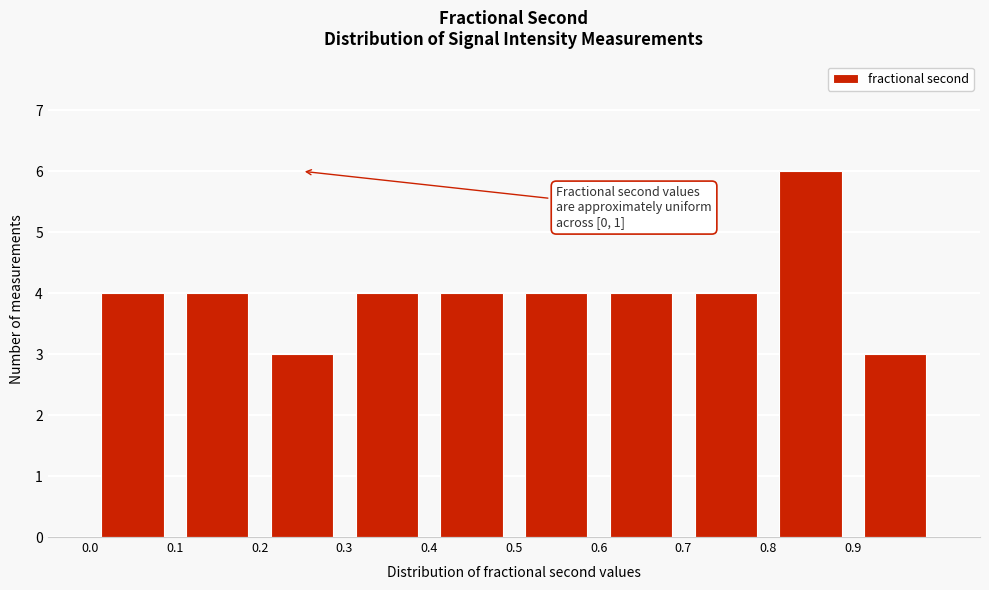

Over which range of the x-axis is the bar tallest?

0.8 to 0.9